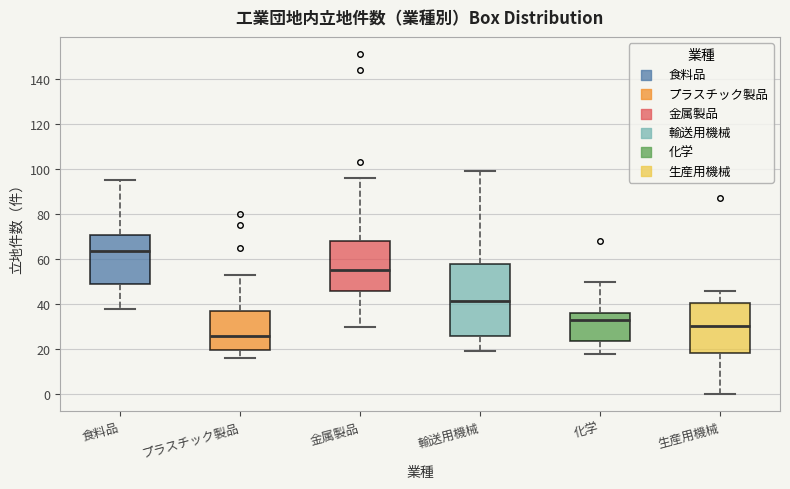

Reading left to right, transcribe this box plot: for each box, give where its median line is, the range the box spans, and where its two whiskers end, as read against the y-axis. The values are not printed on the chart, so give them approximately, as read against the axis.

食料品: median 64, box 50 to 70, whiskers 38 to 96
プラスチック製品: median 26, box 20 to 36, whiskers 16 to 54
金属製品: median 56, box 46 to 68, whiskers 30 to 96
輸送用機械: median 42, box 26 to 58, whiskers 20 to 100
化学: median 34, box 24 to 36, whiskers 18 to 50
生産用機械: median 30, box 18 to 40, whiskers 0 to 46